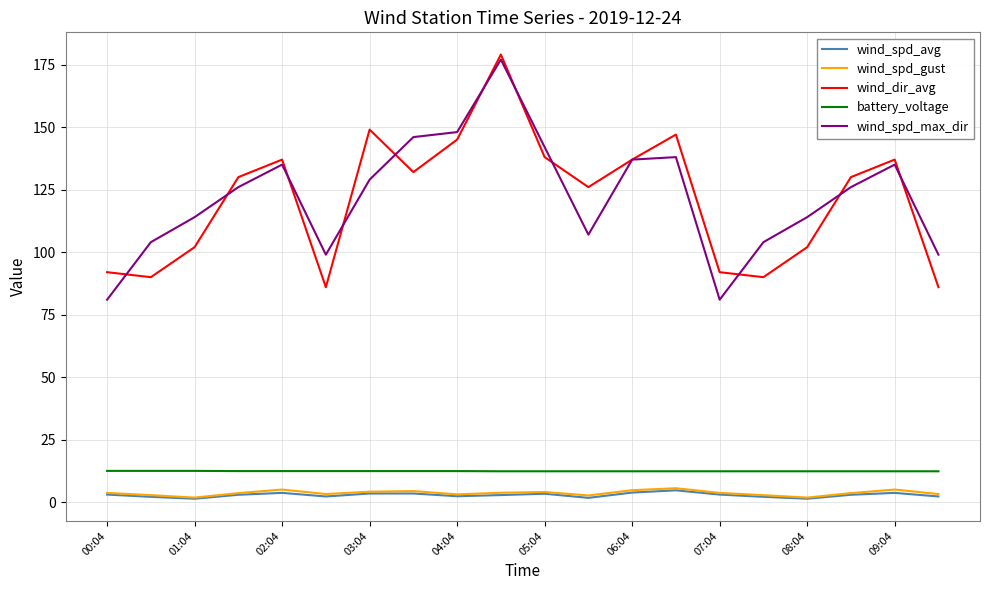

What is the greatest value displayed?

179.0